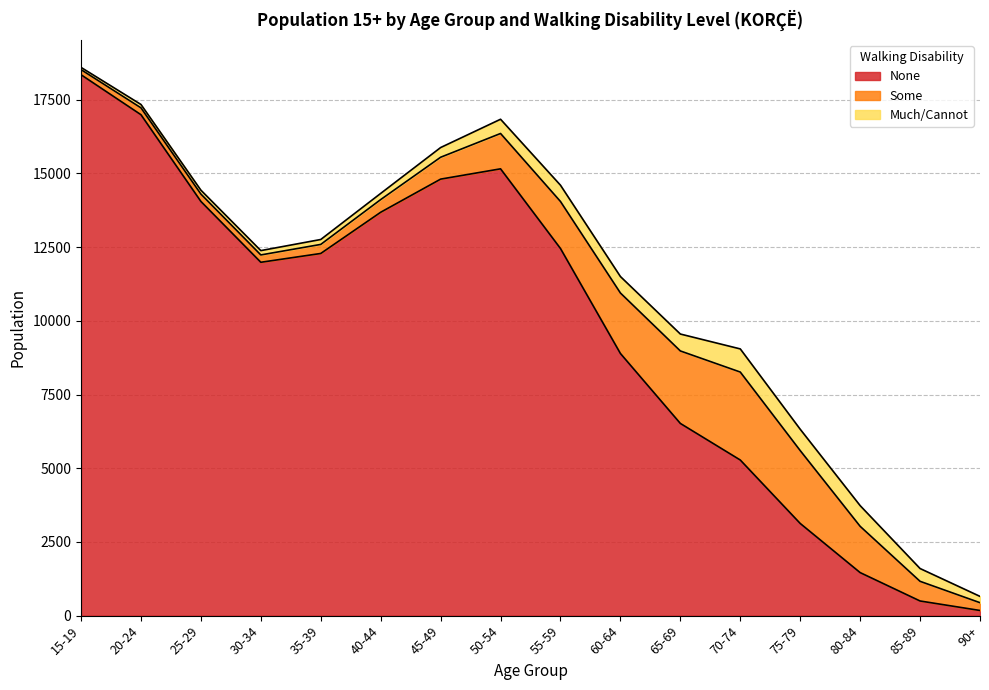

At which label does None first exceed 12286?

15-19